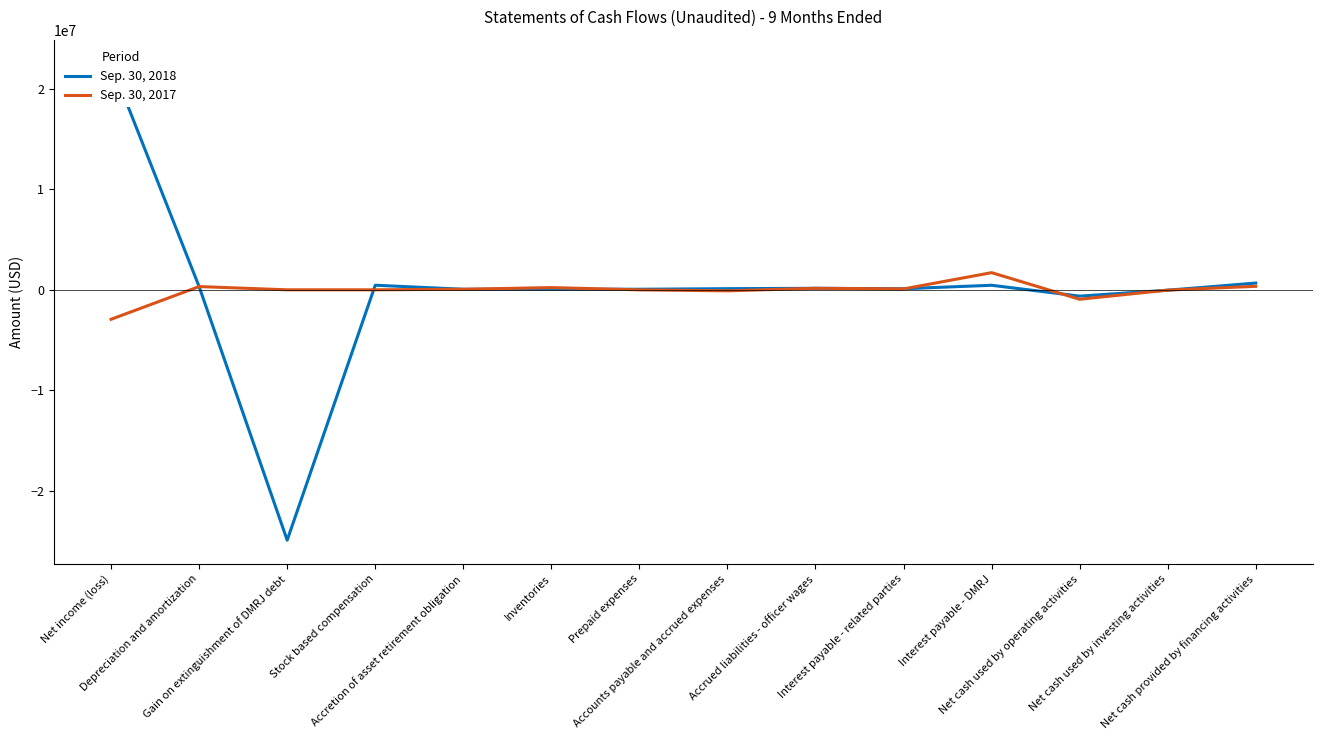

What are all the series names shown in the legend?

Sep. 30, 2018, Sep. 30, 2017